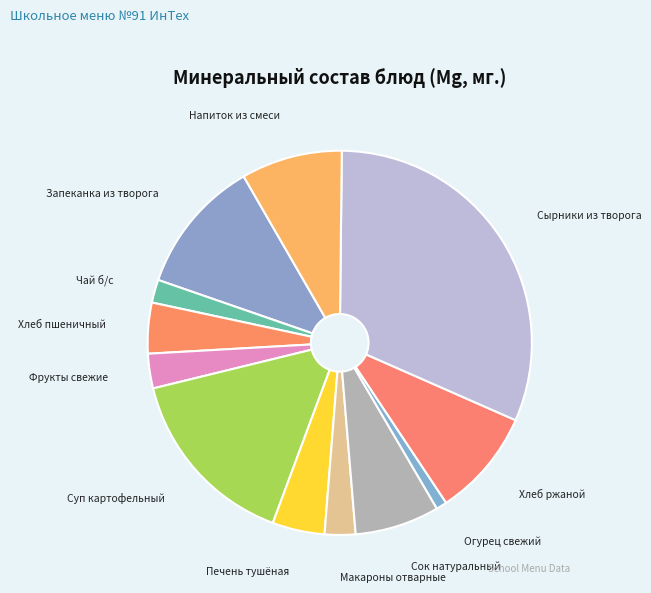

How many slices are in this pie chart?

12